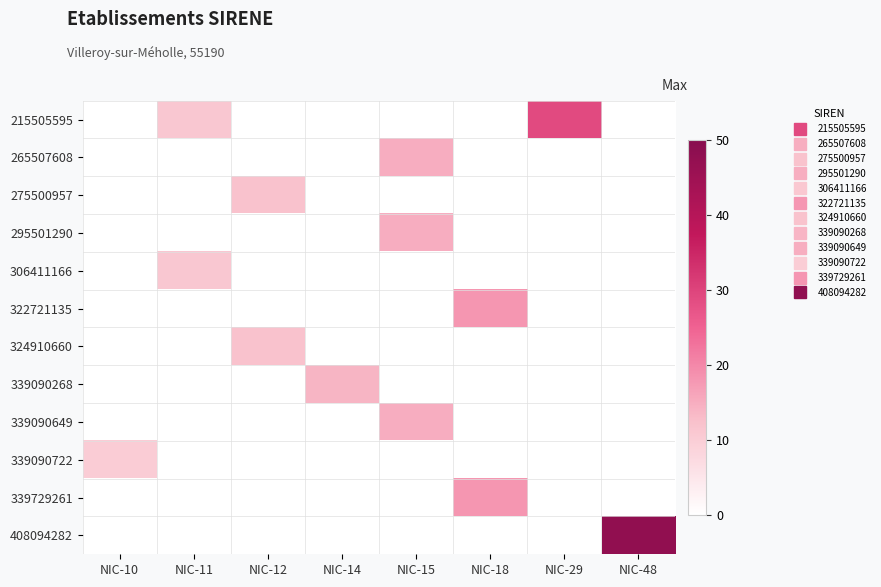

Rank the series at NIC-10 from lowest to highest value.

215505595, 265507608, 275500957, 295501290, 306411166, 322721135, 324910660, 339090268, 339090649, 339729261, 408094282, 339090722